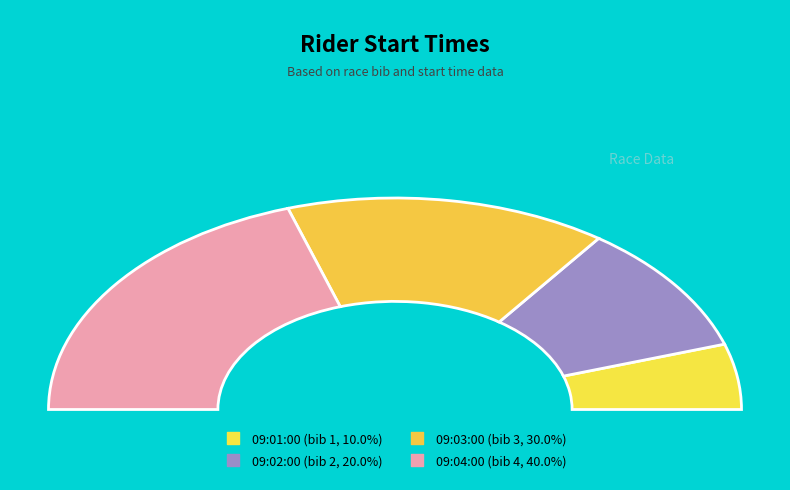

To the nearest percent, what portion does 09:04:00 represent?

40%